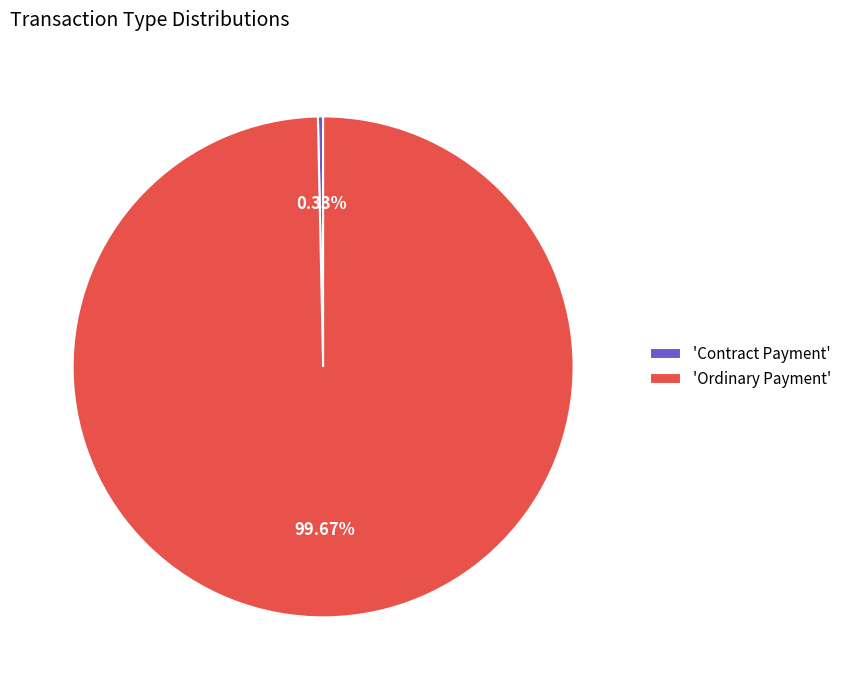

Which has a higher value, 'Contract Payment' or 'Ordinary Payment'?

'Ordinary Payment'